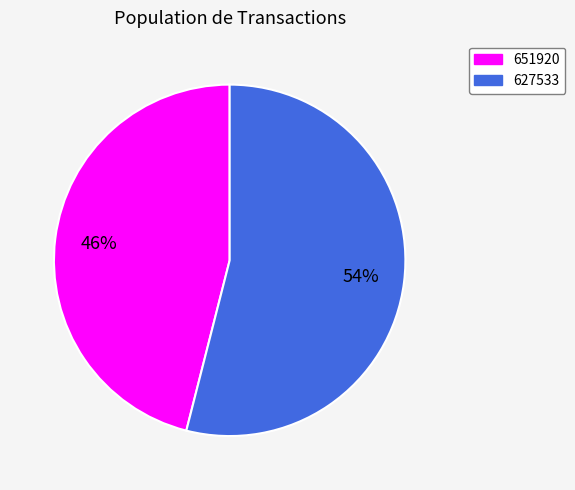

Is it true that 627533 is 54% of the pie?

True